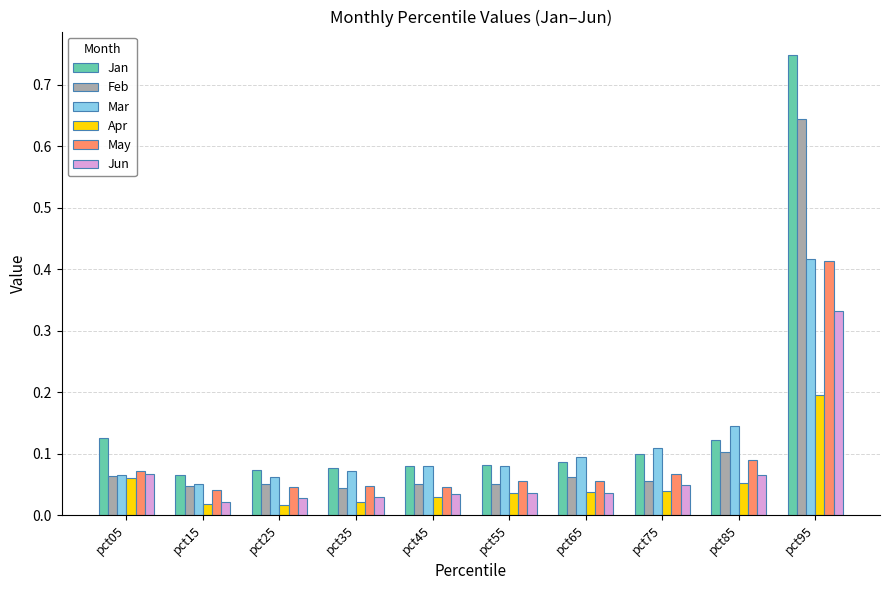

Count the number of categories in the chart.

10